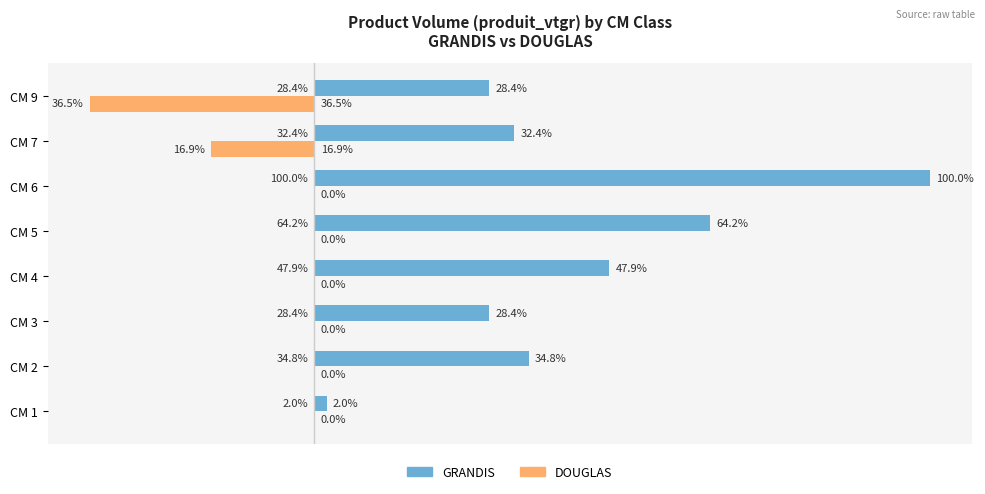

At which label is GRANDIS closest to 50?

CM 4